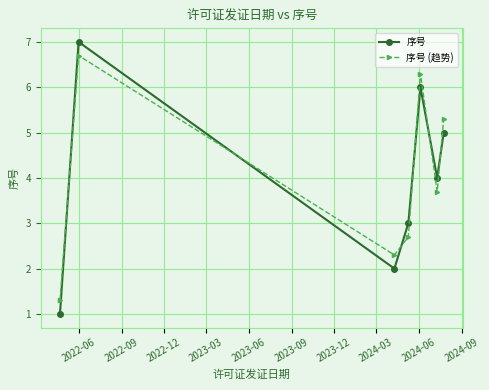

At how many categories does at least one series exceed 5?

3